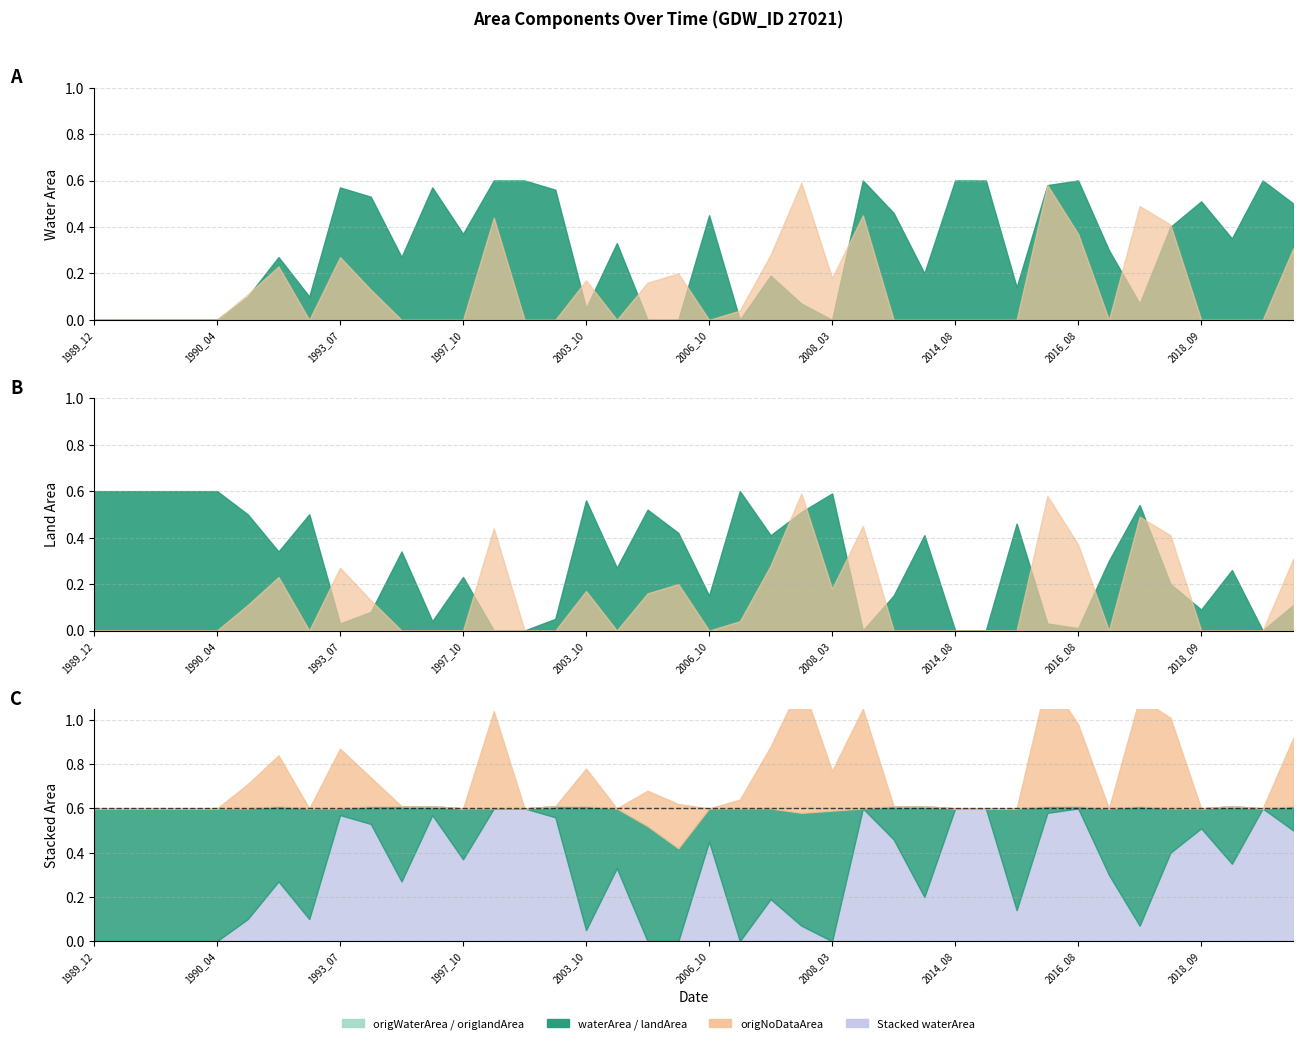

At which category does origWaterArea reach its first local valley?

1992_12